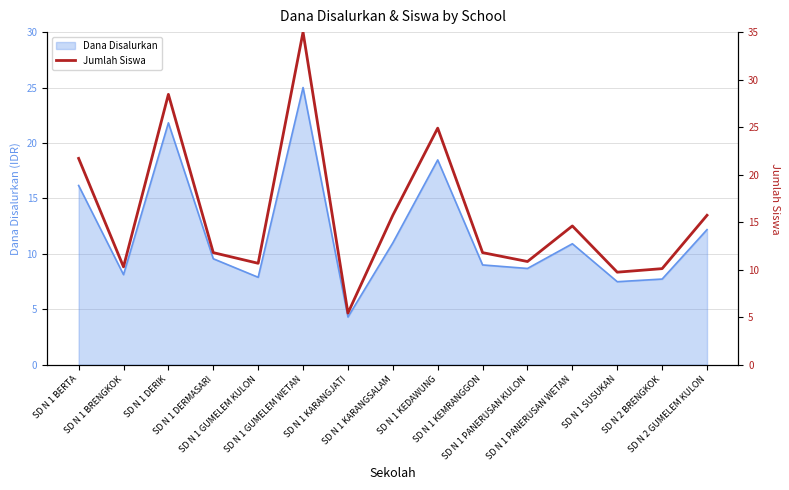

Where is the data nearest to the value 20?

SD N 1 BERTA